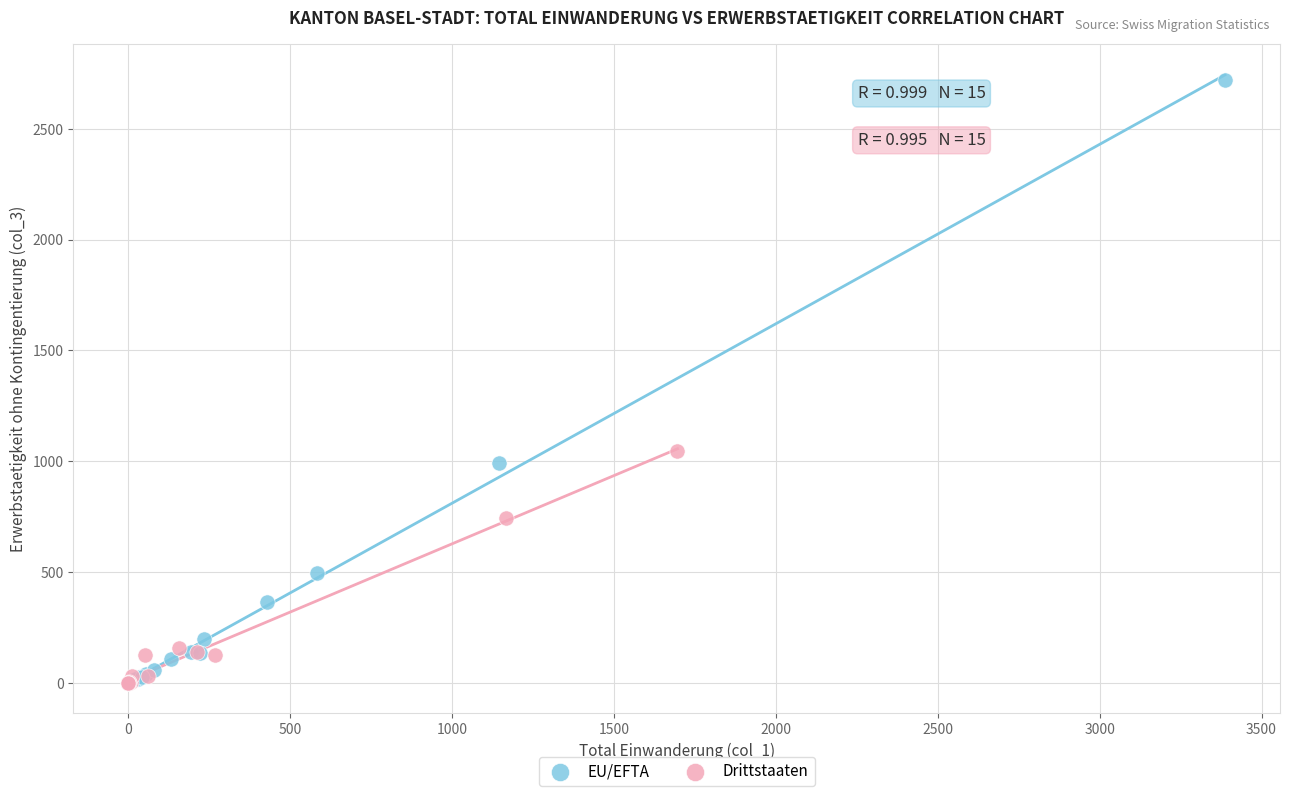

Which series has the widest spread of Y values?

EU/EFTA